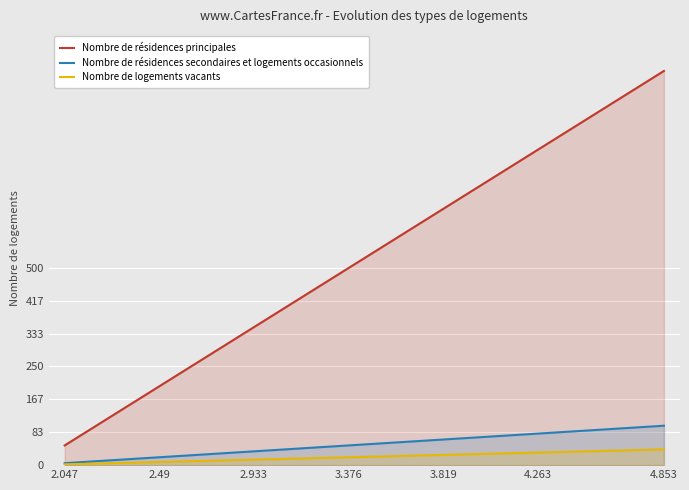

Which has a higher value, 7 or 10?

10